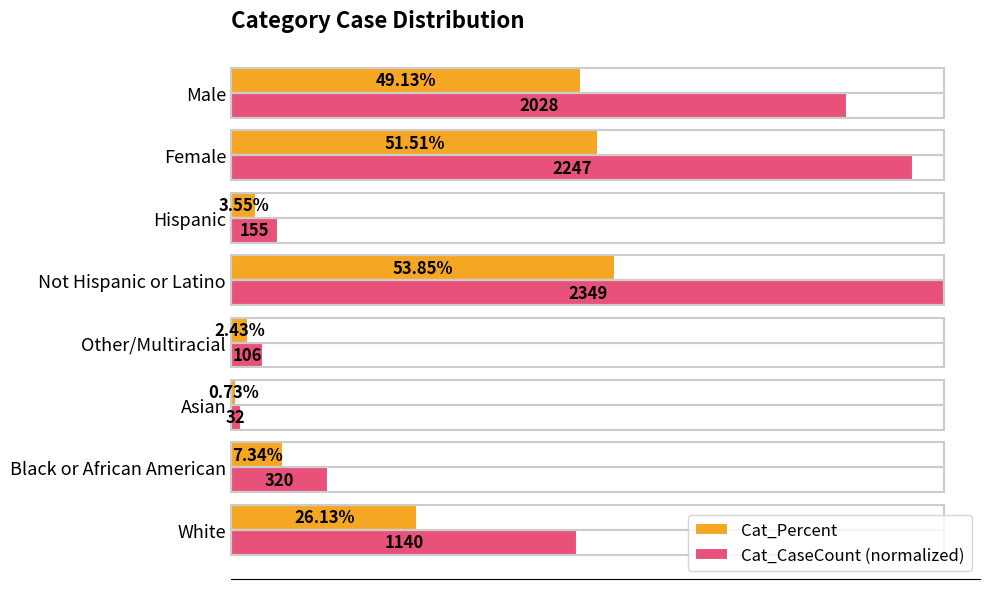

What are all the series names shown in the legend?

Cat_Percent, Cat_CaseCount (normalized)